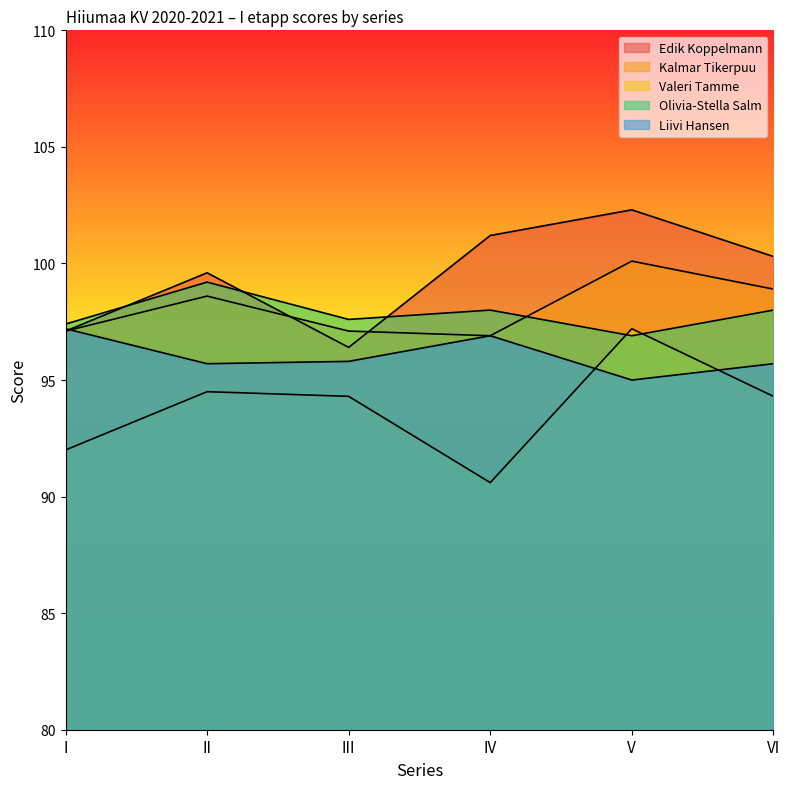

What are all the series names shown in the legend?

Edik Koppelmann, Kalmar Tikerpuu, Valeri Tamme, Olivia-Stella Salm, Liivi Hansen